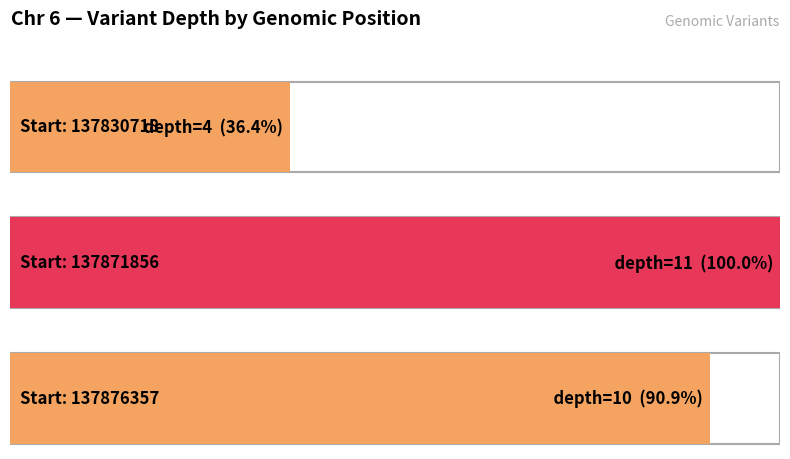

Which label corresponds to the largest value in the chart?

137871856